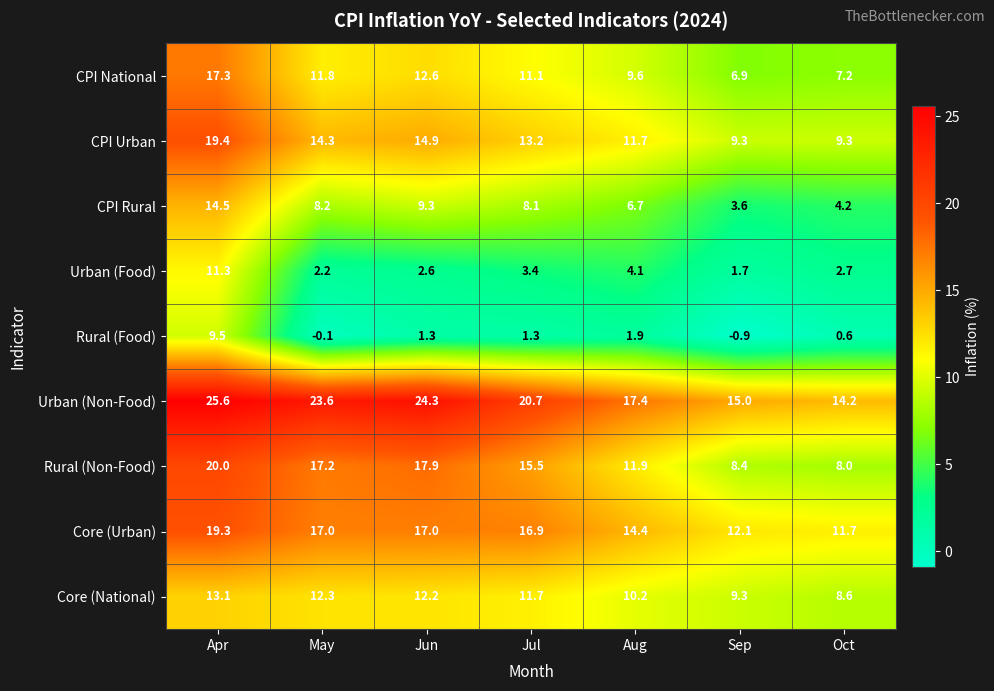

At which category is the sum across all series the highest?

Apr